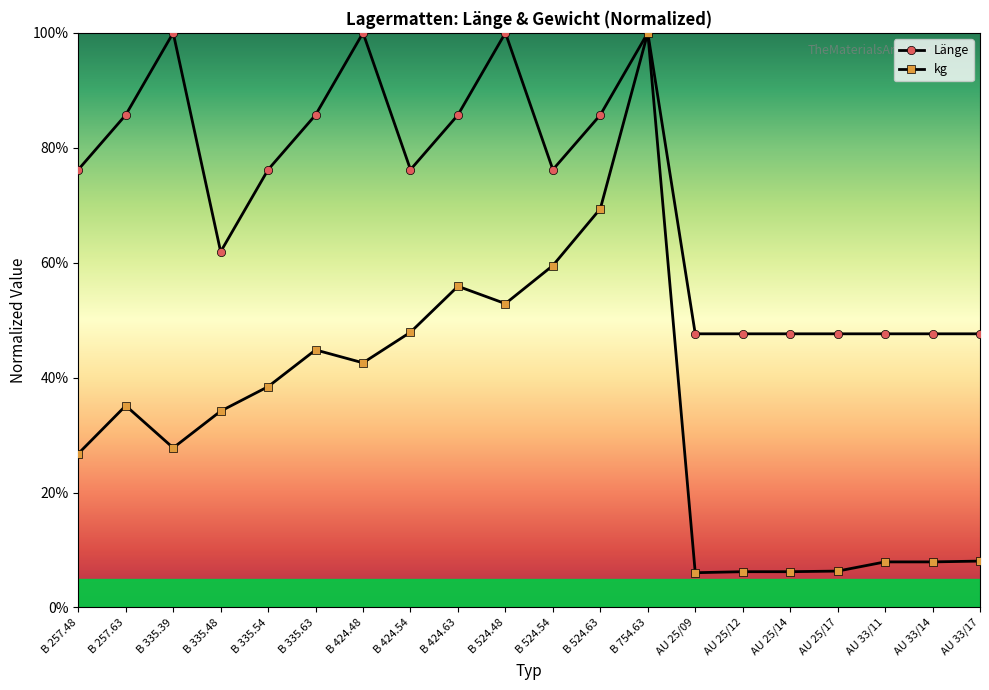

What is the spread (max minus min) of values at AU 25/09?

41.6